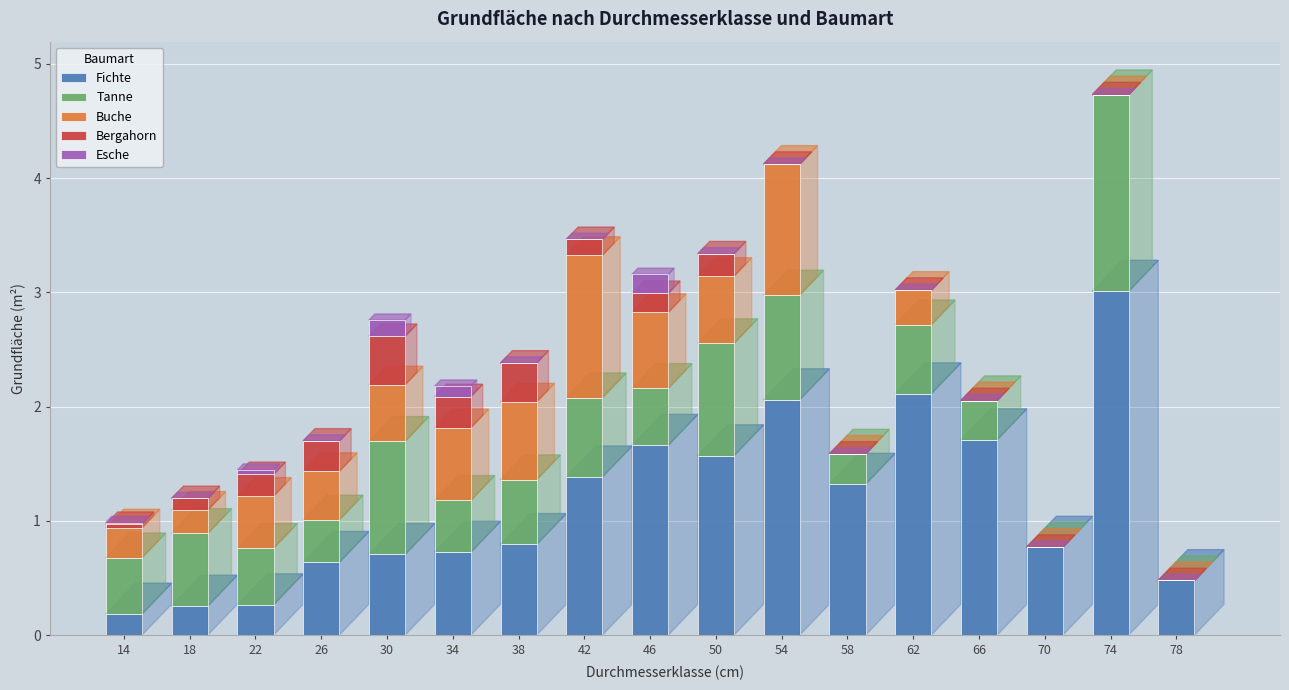

The value of Fichte at 38 is 1.3. True or false?

False